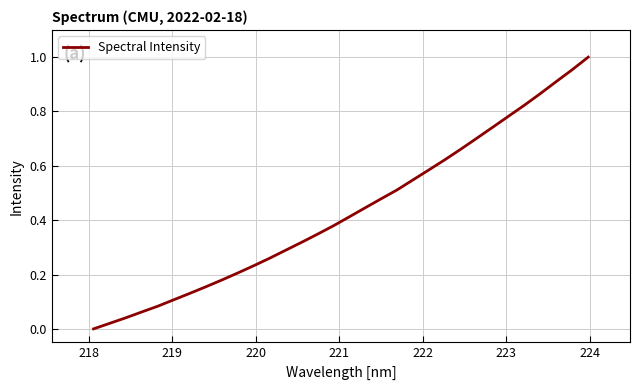

Is this an area chart (filled region under the line)?

No